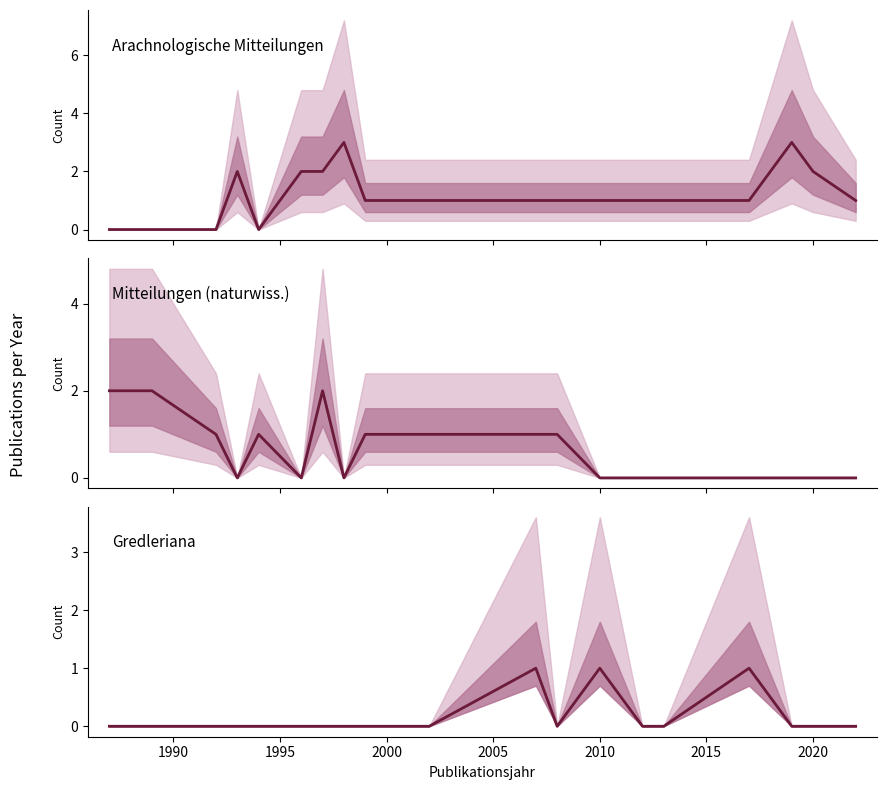

Read the Arachnologische Mitteilungen value at 2010.

1